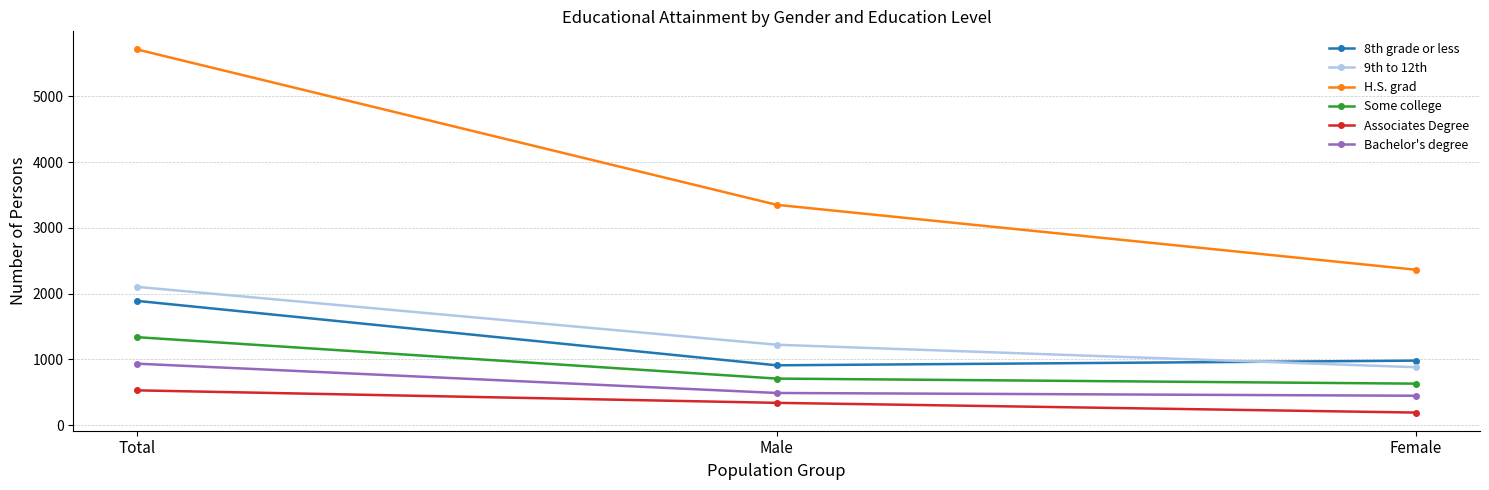

Is the value of Some college at Female greater than the value of H.S. grad at Total?

No